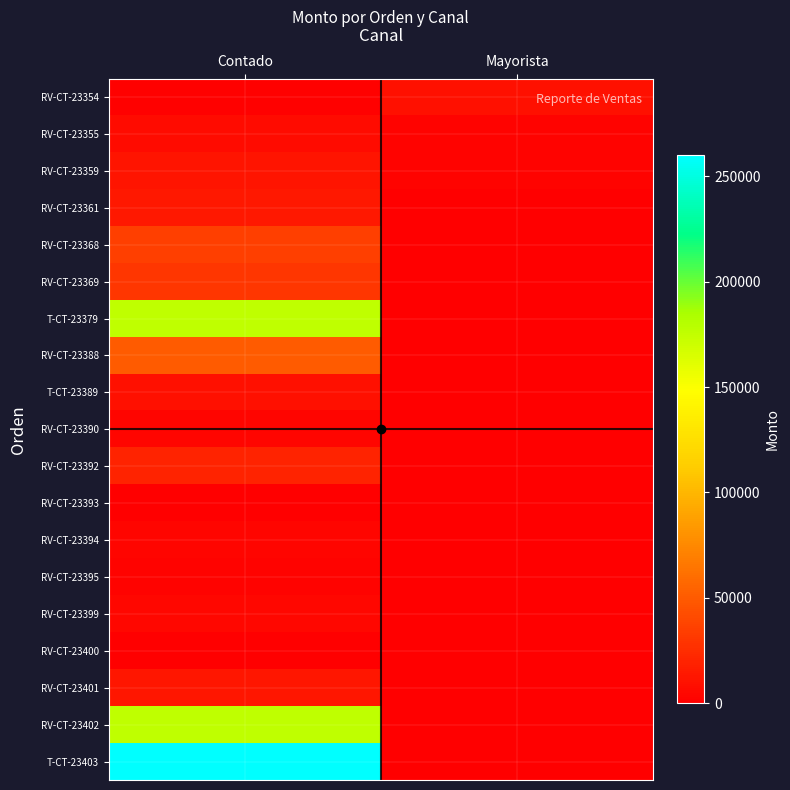

What is the difference between the highest and lowest values at Mayorista?

9163.2